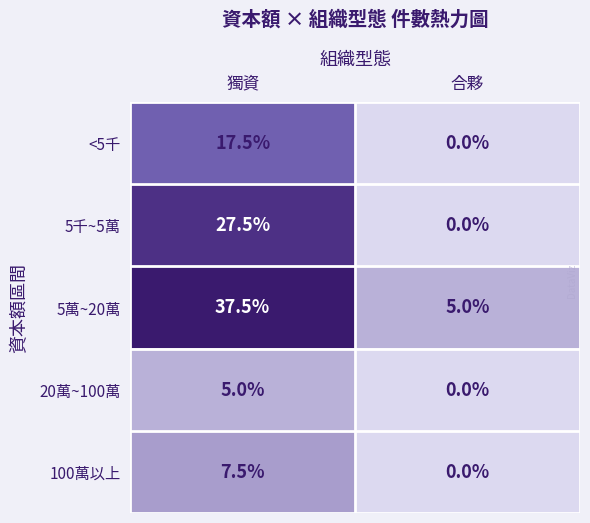

Reading left to right, list all the values displayed in this chart.

<5千: 17.5	0.0
5千~5萬: 27.5	0.0
5萬~20萬: 37.5	5.0
20萬~100萬: 5.0	0.0
100萬以上: 7.5	0.0